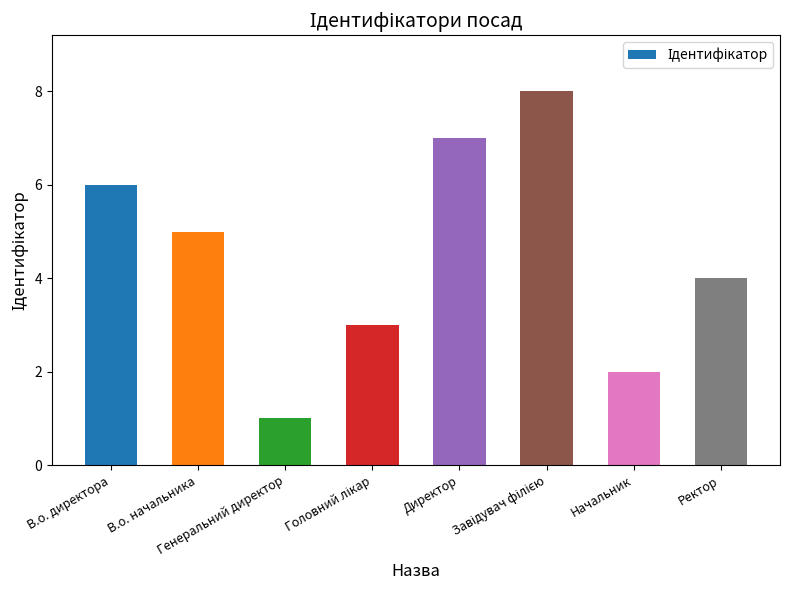

Where is the data nearest to the value 4?

Ректор